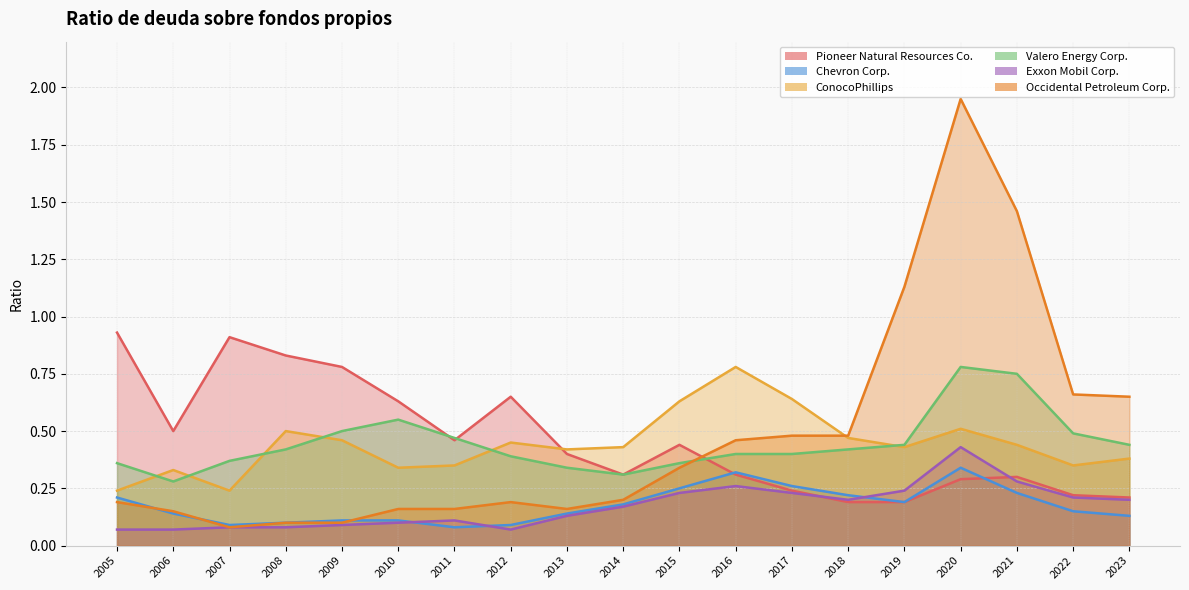

Count the number of categories in the chart.

19